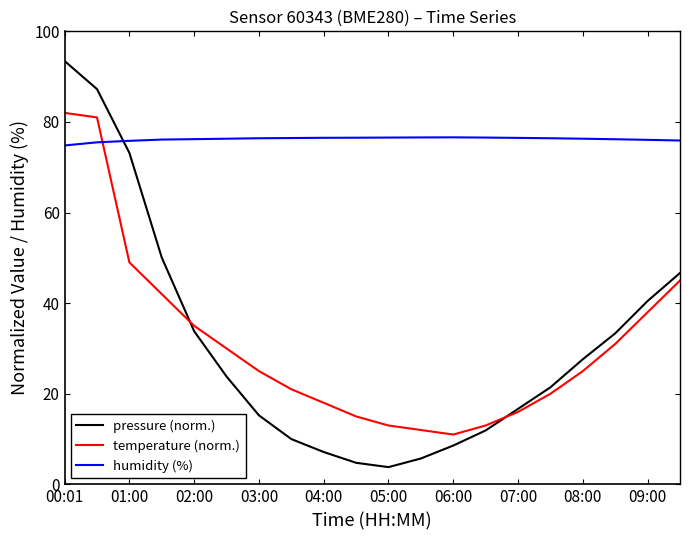

Which series ends up on top after the final intersection of humidity (%) and temperature (norm.)?

humidity (%)